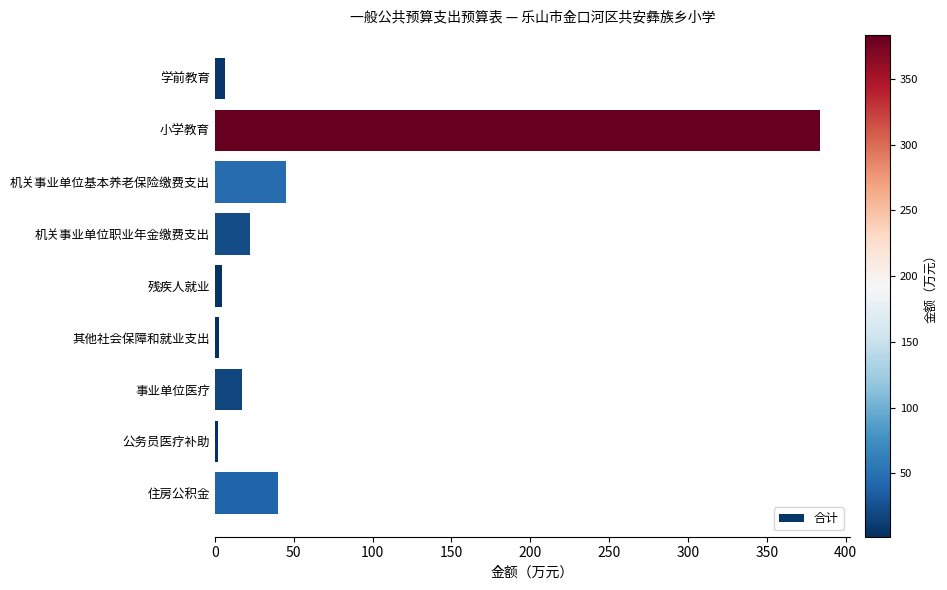

Which label corresponds to the largest value in the chart?

小学教育